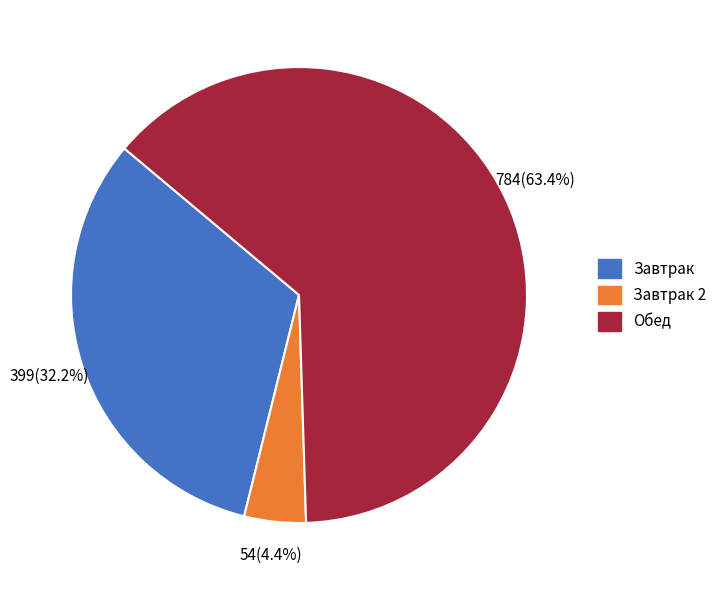

To the nearest percent, what is the average slice percentage?

33%